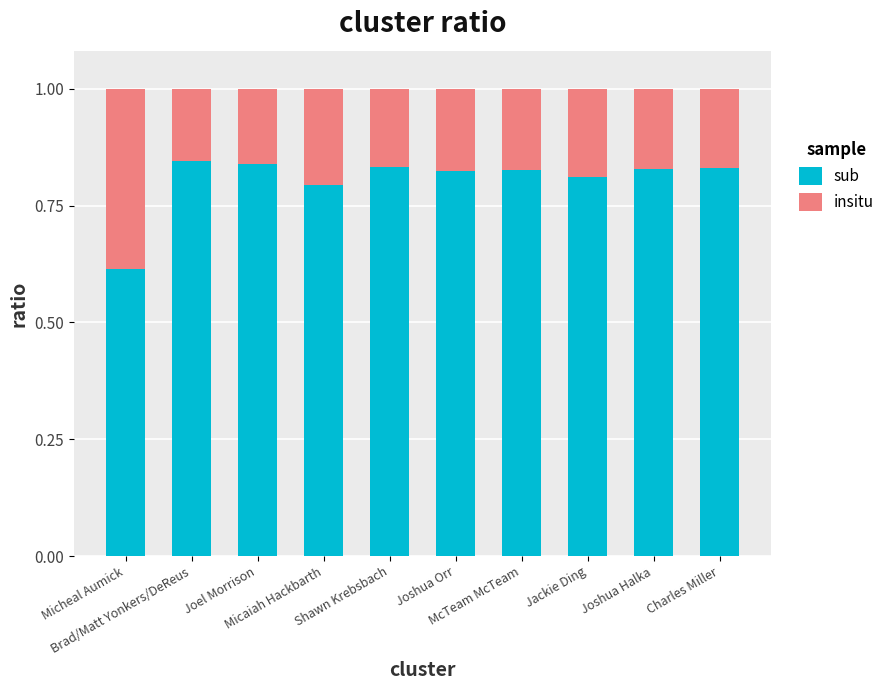

What is the sum of all sub values?

8.0